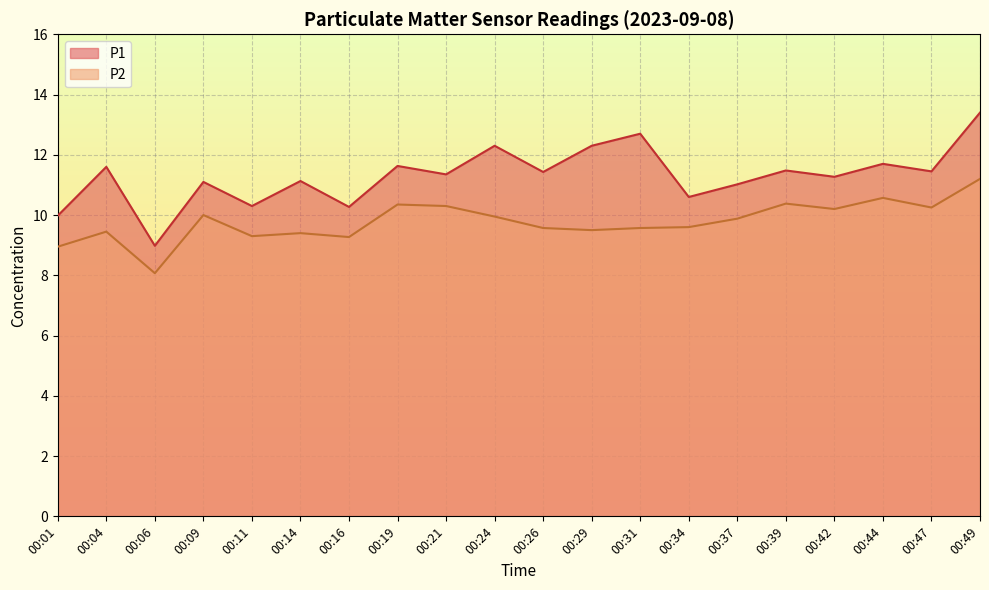

What is the spread (max minus min) of values at 00:49?

2.2